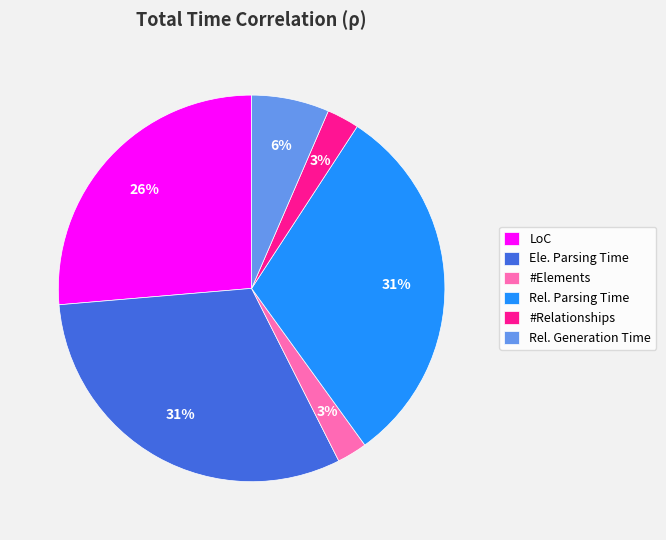

To the nearest percent, what portion does #Relationships represent?

3%